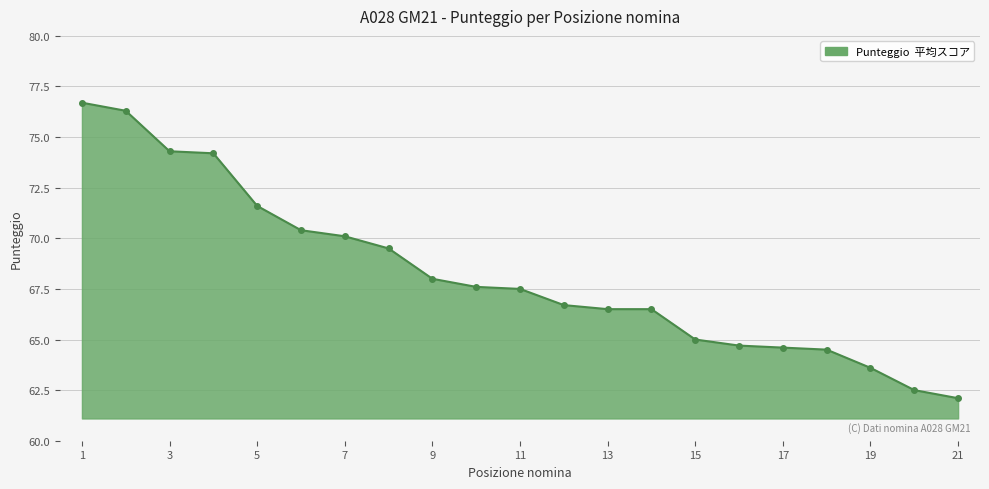

What is the value of the 11th point from the left?

67.5